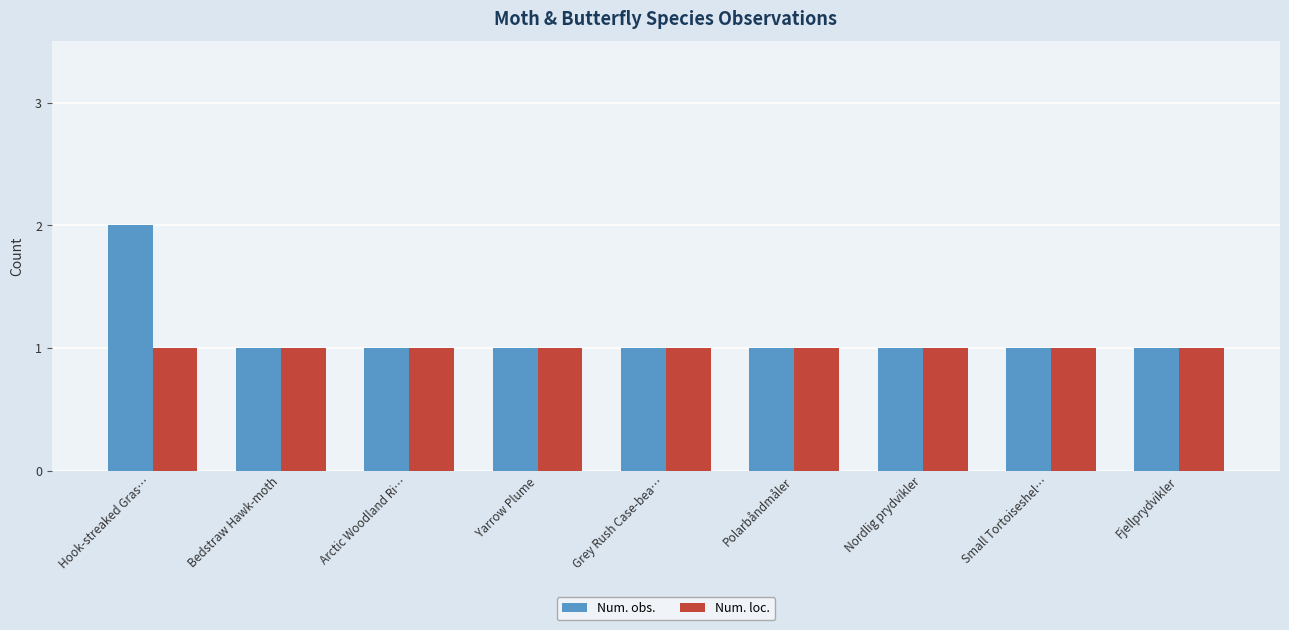

Reading right to left, what are all the values shown in this chart?

Num. obs.: Fjellprydvikler=1	Small Tortoiseshel…=1	Nordlig prydvikler=1	Polarbåndmåler=1	Grey Rush Case-bea…=1	Yarrow Plume=1	Arctic Woodland Ri…=1	Bedstraw Hawk-moth=1	Hook-streaked Gras…=2
Num. loc.: Fjellprydvikler=1	Small Tortoiseshel…=1	Nordlig prydvikler=1	Polarbåndmåler=1	Grey Rush Case-bea…=1	Yarrow Plume=1	Arctic Woodland Ri…=1	Bedstraw Hawk-moth=1	Hook-streaked Gras…=1